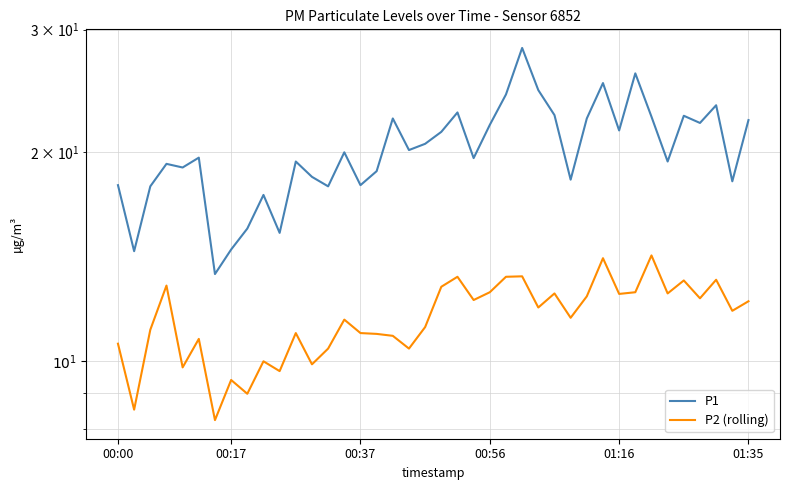

Read the P2 (rolling) value at 28.

11.6